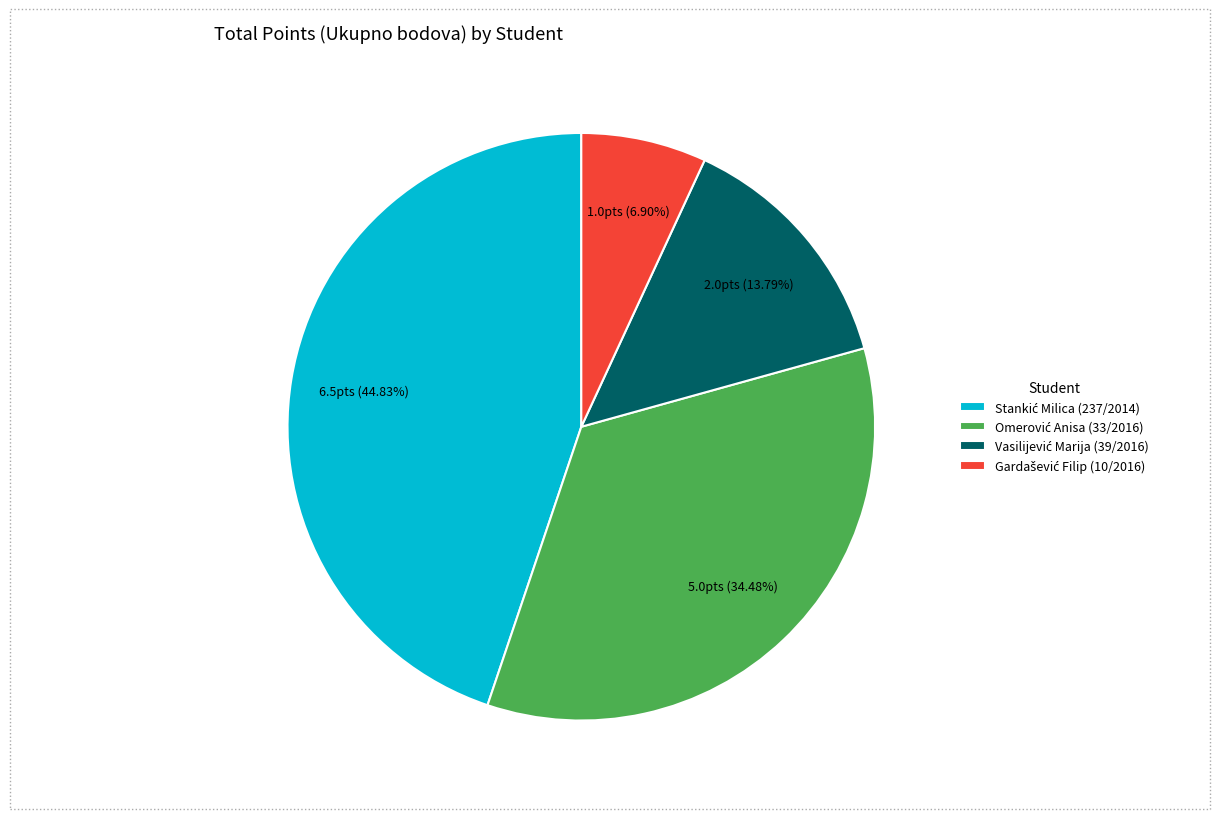

To the nearest percent, what is the average slice percentage?

25%